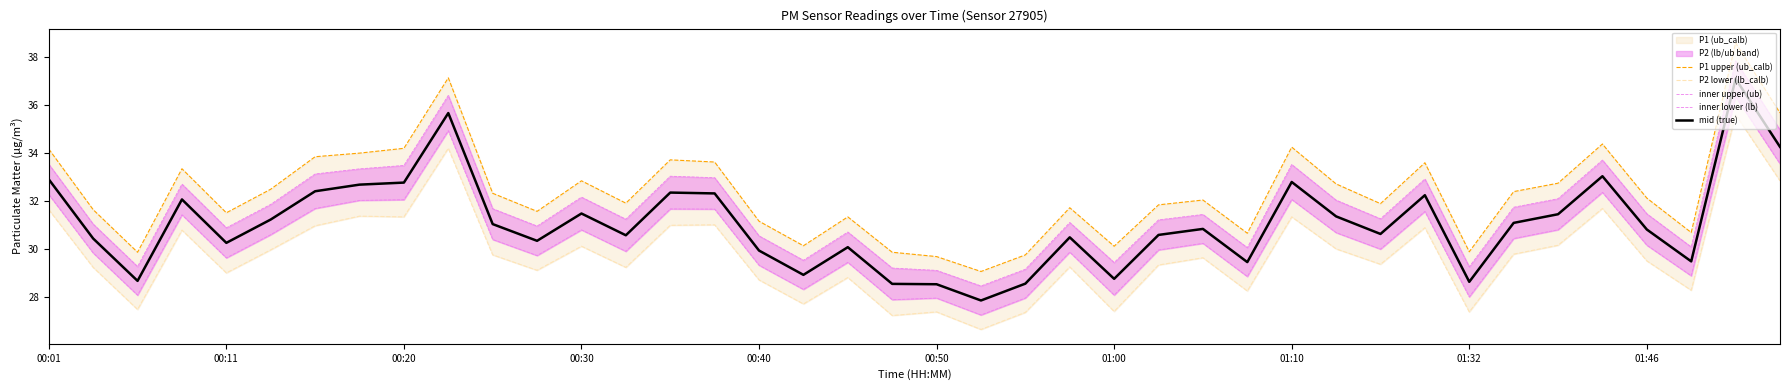

At how many categories does at least one series exceed 28?

40